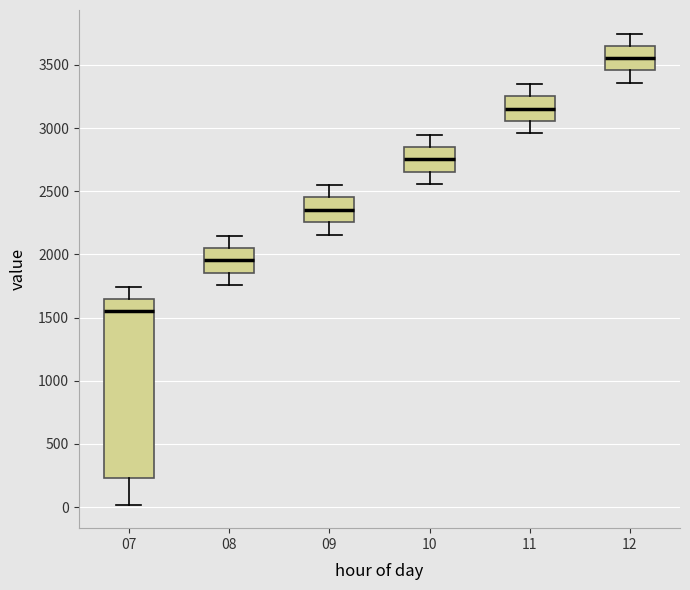

Where does the upper whisker of the box at x = 09 end on the y-axis? The values are not printed on the chart, so give them approximately, as read against the axis.

2550